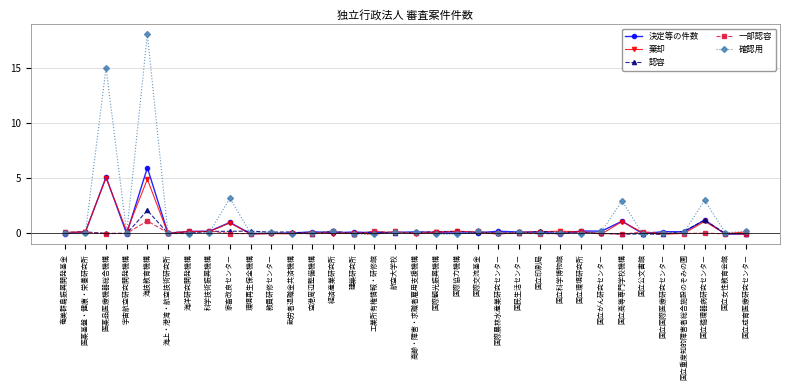

Which series ends up on top after the final intersection of 決定等の件数 and 認容?

決定等の件数